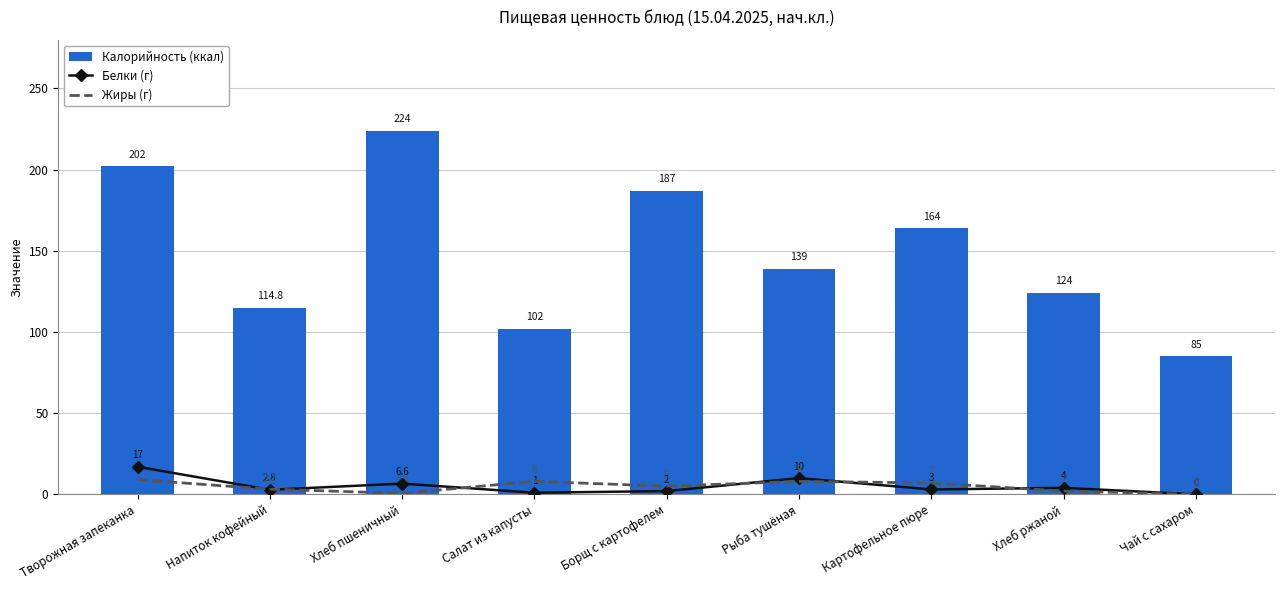

What is the difference between the maximum and second lowest values in the Жиры (г) series?

8.4